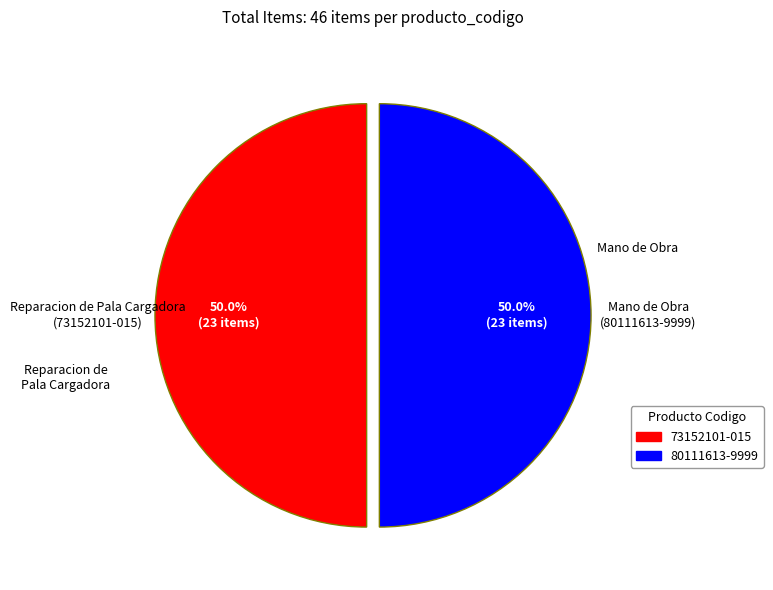

How many slices are in this pie chart?

2